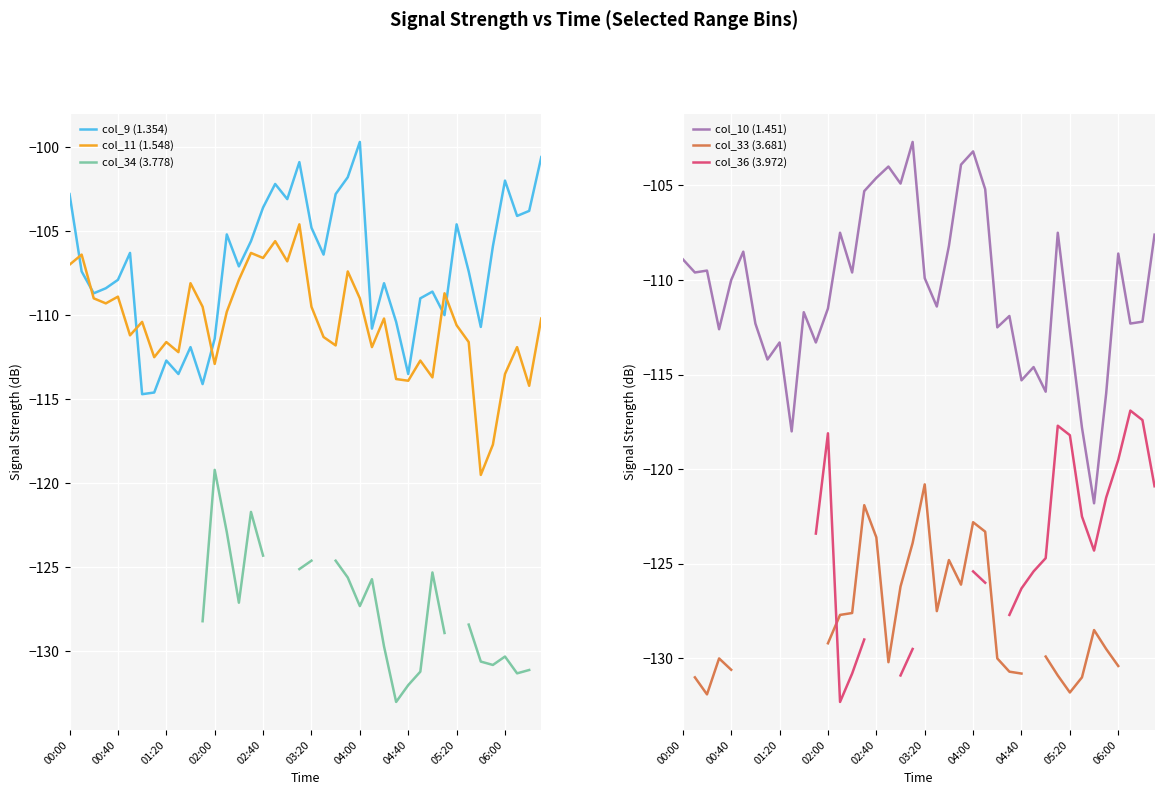

The col_11 (1.548) series shows -109.0 at 04:00. True or false?

True